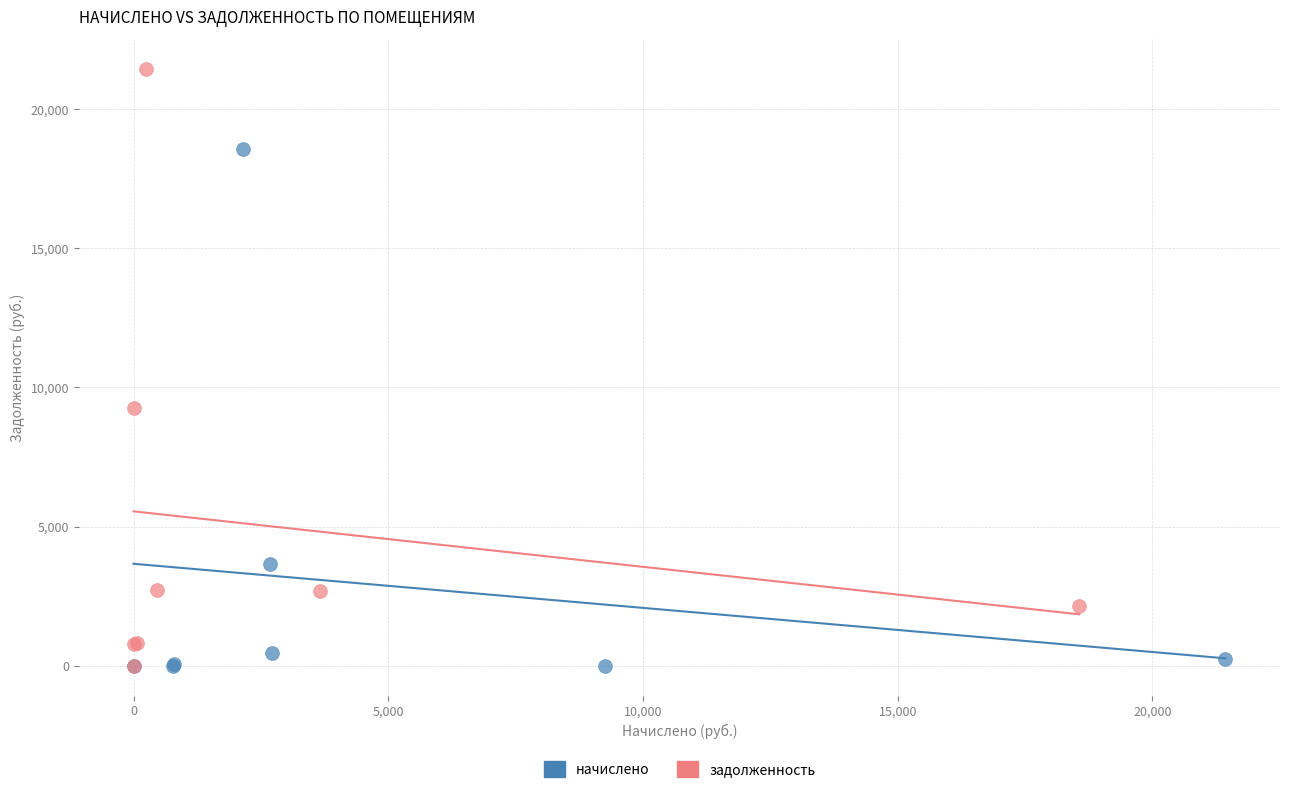

Which series contains the highest Y value?

задолженность